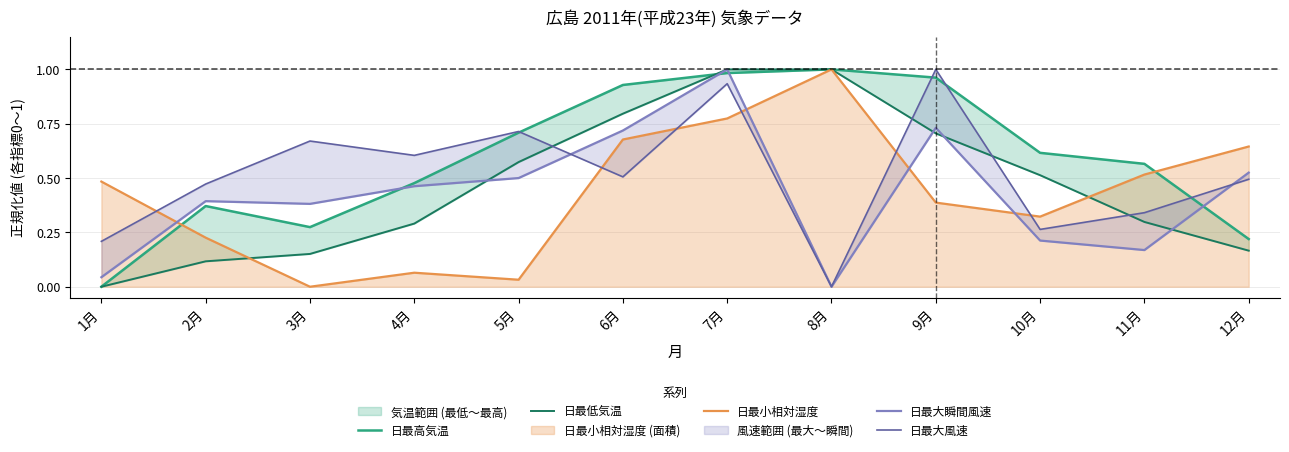

What is the label of the 10th point from the left?

10月